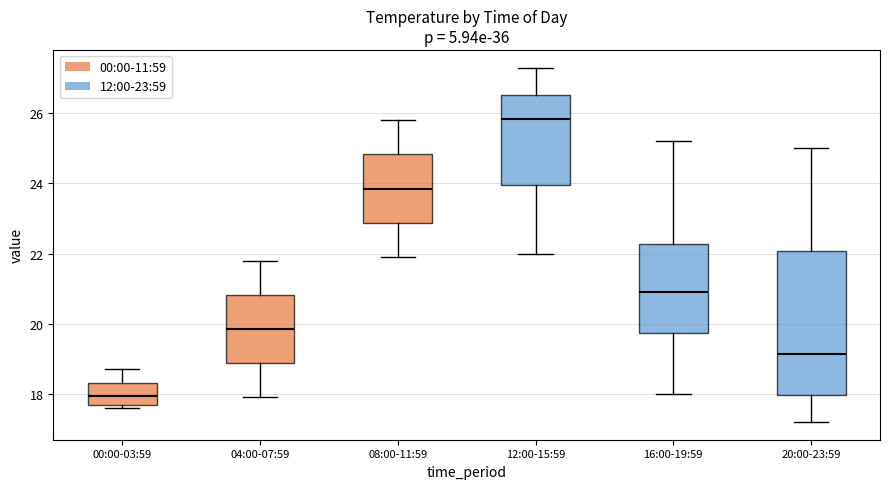

Reading left to right, transcribe this box plot: for each box, give where its median line is, the range the box spans, and where its two whiskers end, as read against the y-axis. The values are not printed on the chart, so give them approximately, as read against the axis.

00:00-03:59: median 18.0, box 17.6 to 18.4, whiskers 17.6 (just below the box's lower edge) to 18.8
04:00-07:59: median 19.8, box 18.8 to 20.8, whiskers 18.0 to 21.8
08:00-11:59: median 23.8, box 22.8 to 24.8, whiskers 22.0 to 25.8
12:00-15:59: median 25.8, box 24.0 to 26.6, whiskers 22.0 to 27.4
16:00-19:59: median 21.0, box 19.8 to 22.2, whiskers 18.0 to 25.2
20:00-23:59: median 19.2, box 18.0 to 22.0, whiskers 17.2 to 25.0